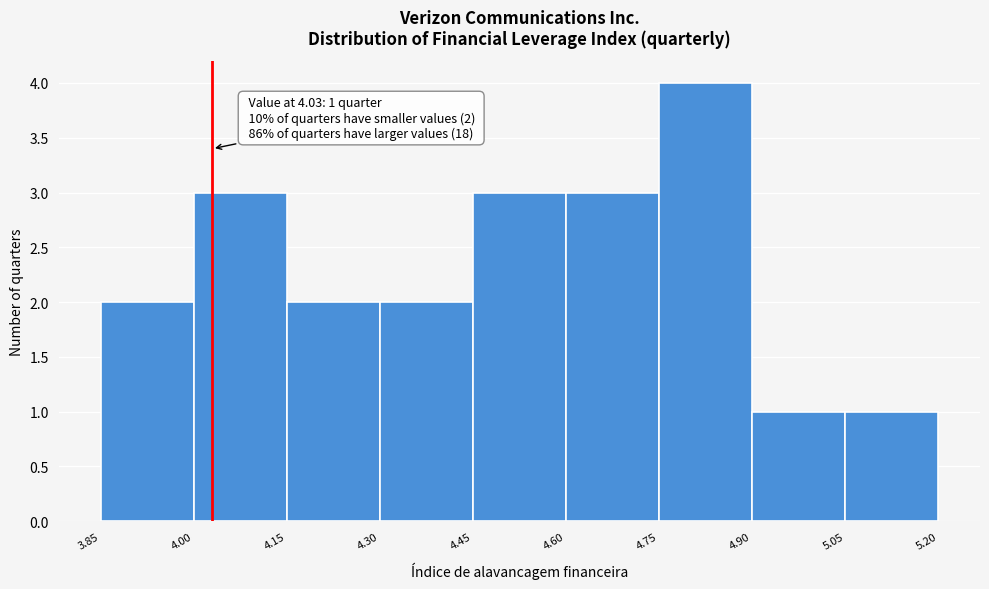

Which range on the x-axis has the tallest bar?

4.75 to 4.90